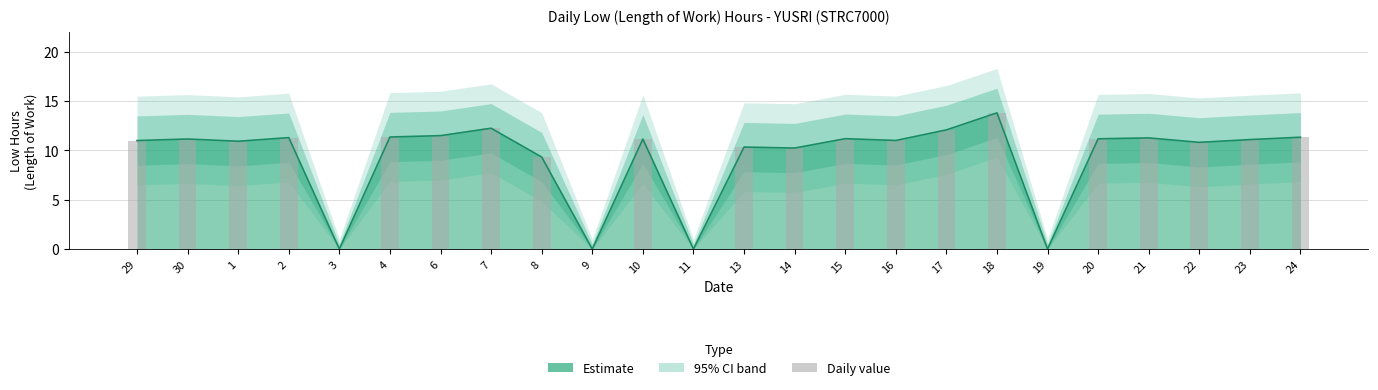

Are the bars grouped side by side (vs. stacked)?

Yes